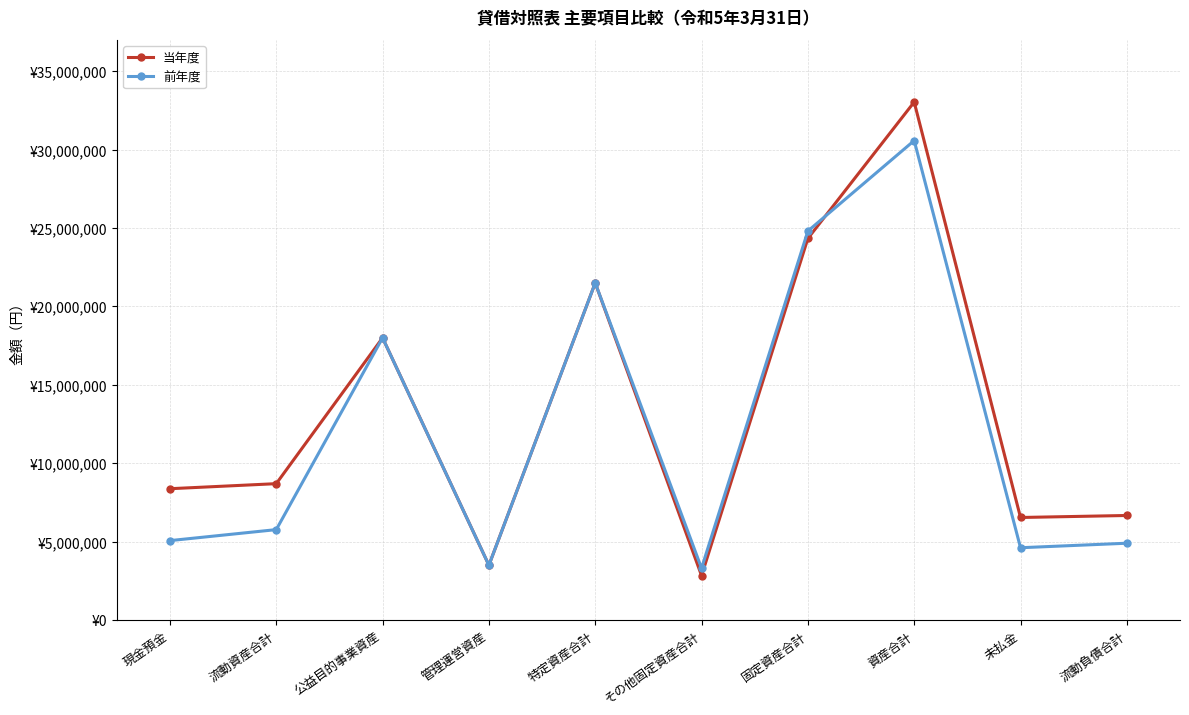

What is the value of the 当年度 point at the 2nd from the left?

8700438